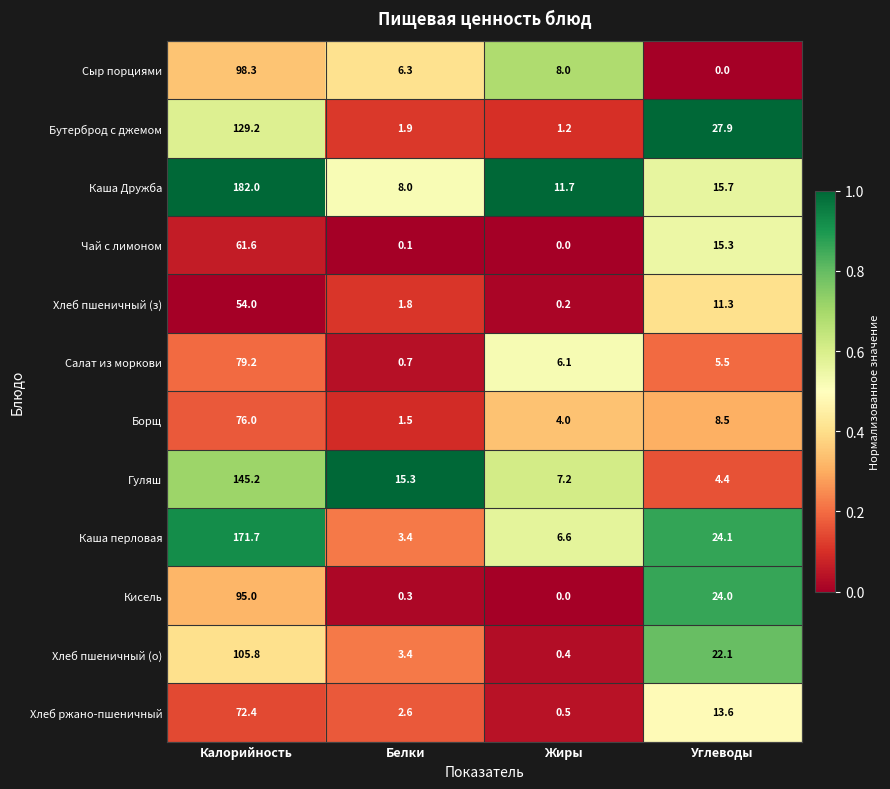

Which series has the largest range (max minus min)?

Каша Дружба